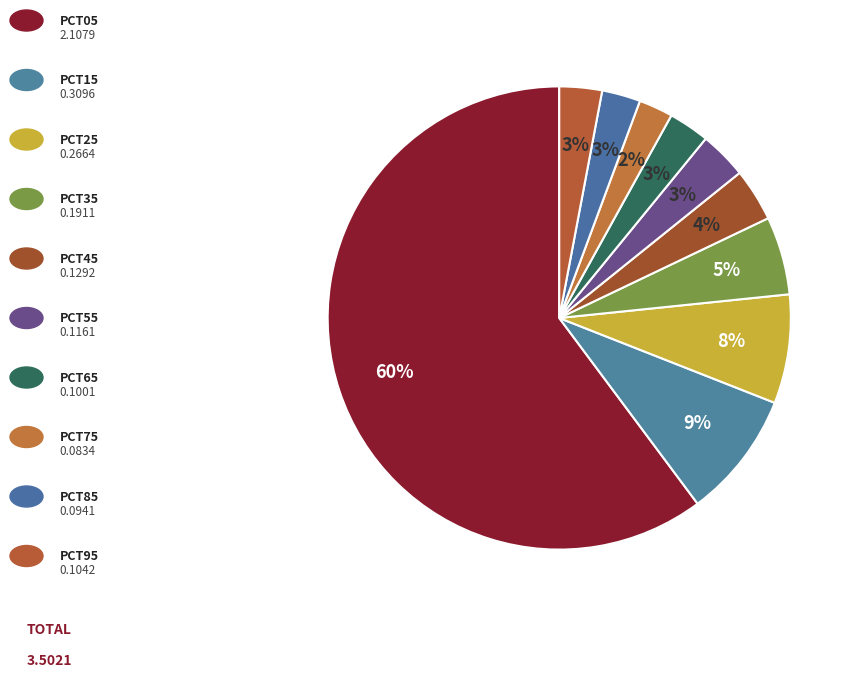

Which category accounts for the majority?

pct05